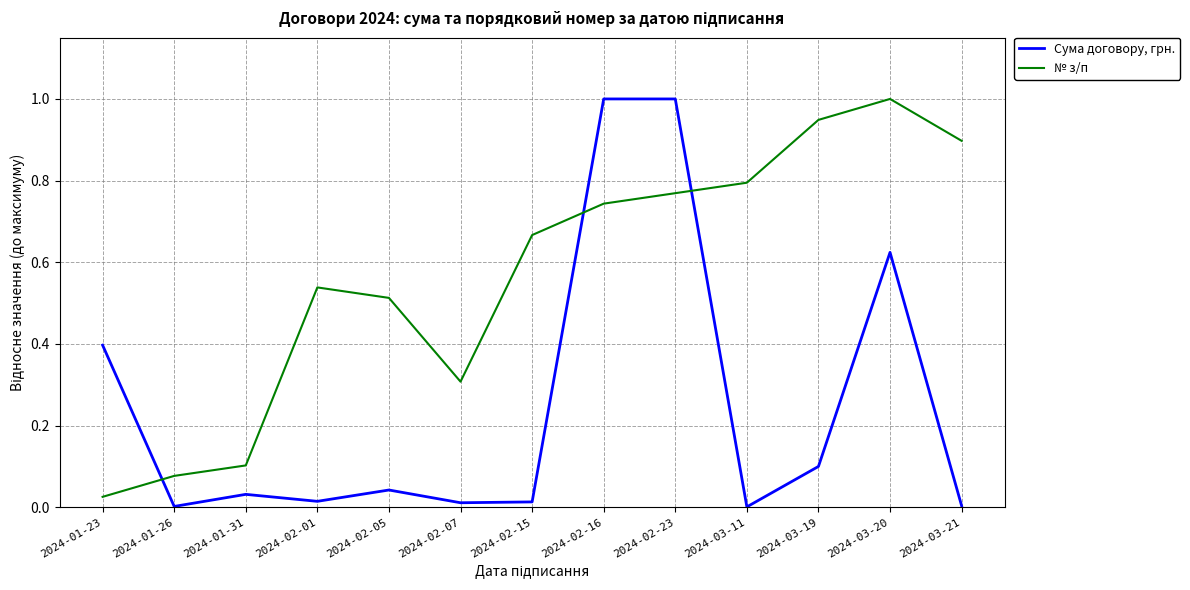

What is the maximum value shown in the chart?

1.0